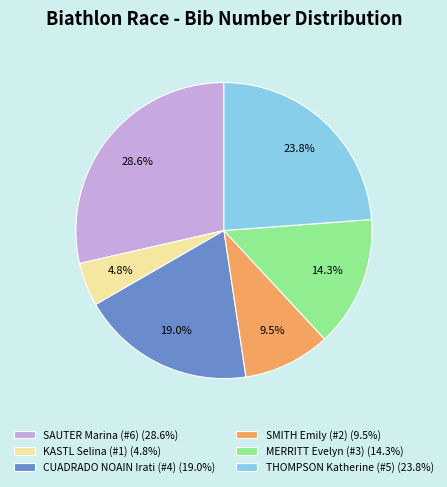

Is there any slice that represents more than half of the pie?

No